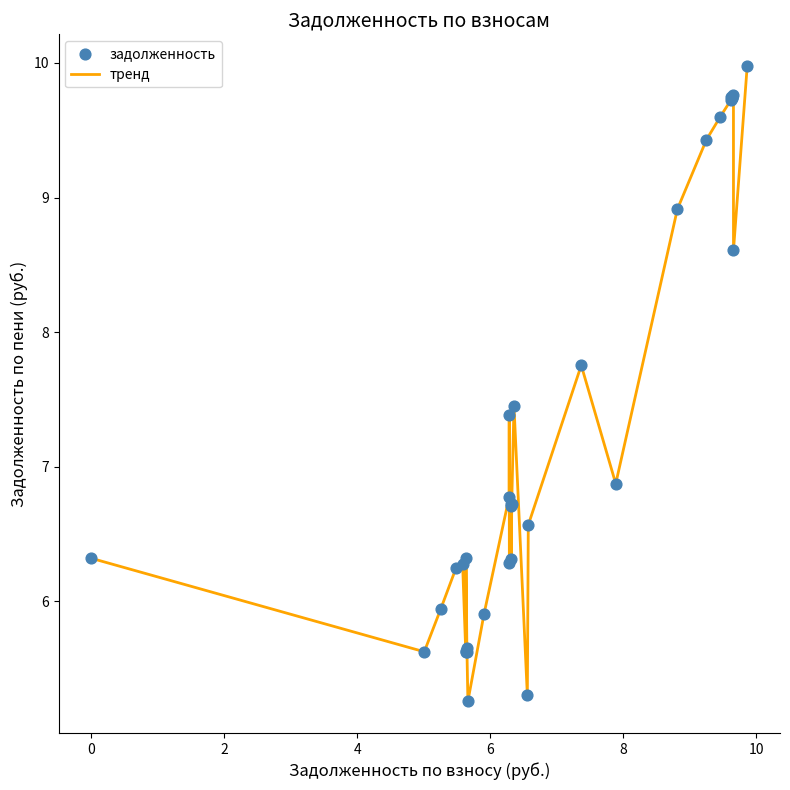

What is the difference between the maximum and minimum values?

4.7